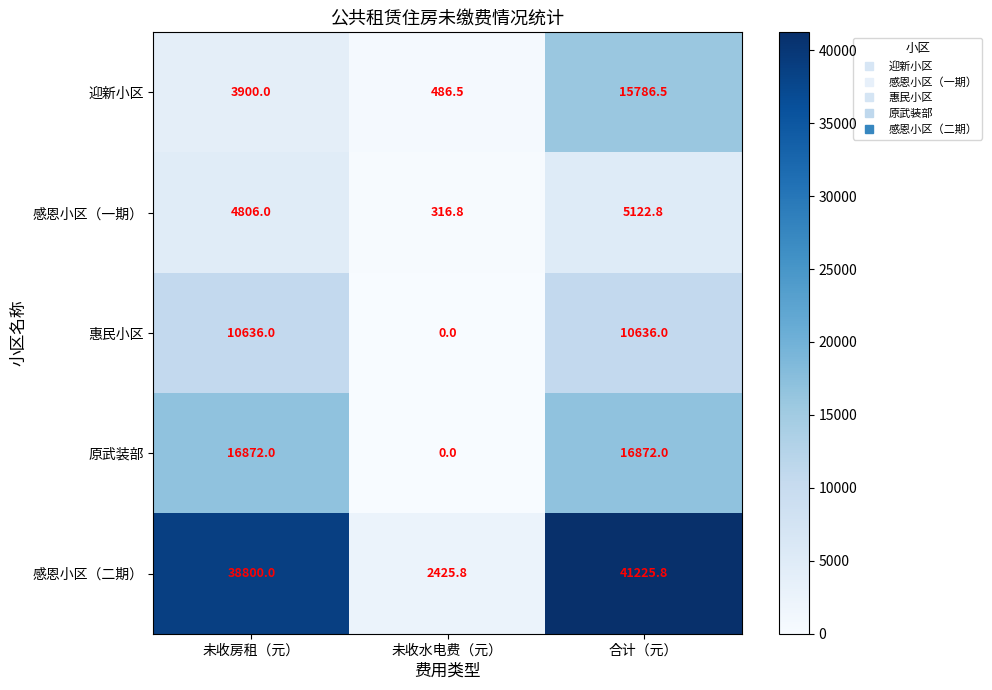

At 合计（元）, list the series in order from smallest to largest.

感恩小区（一期）, 惠民小区, 迎新小区, 原武装部, 感恩小区（二期）